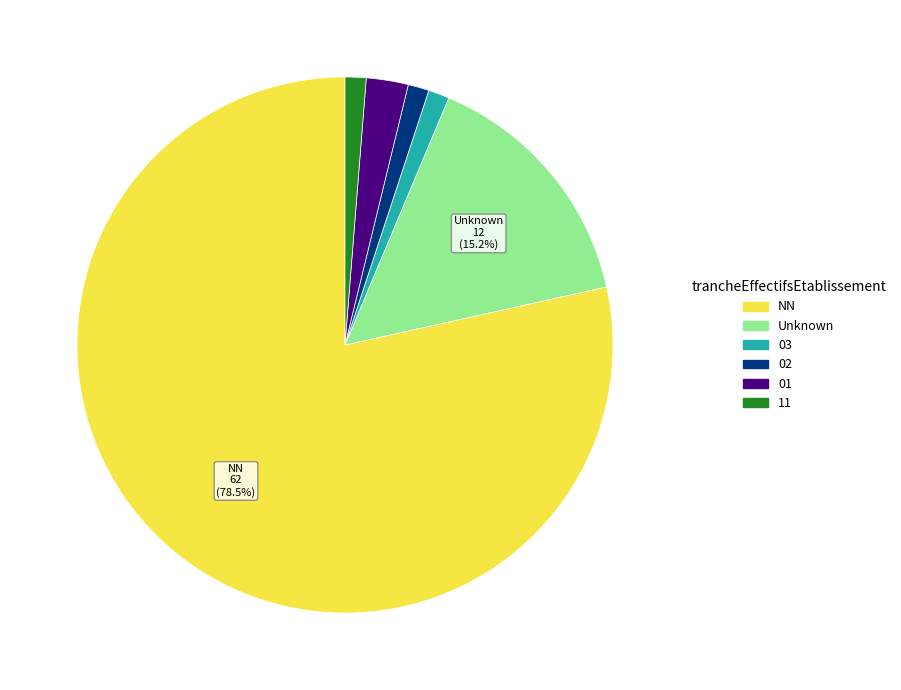

Is there a majority slice in this chart?

Yes